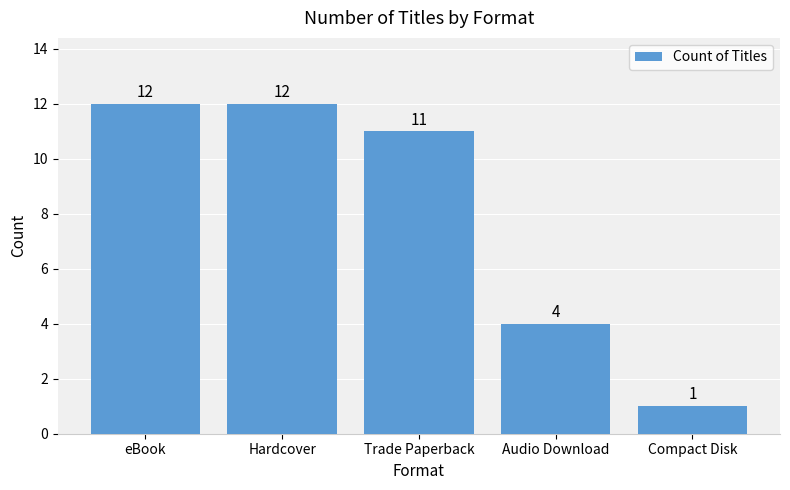

How many data points does each series have?

5